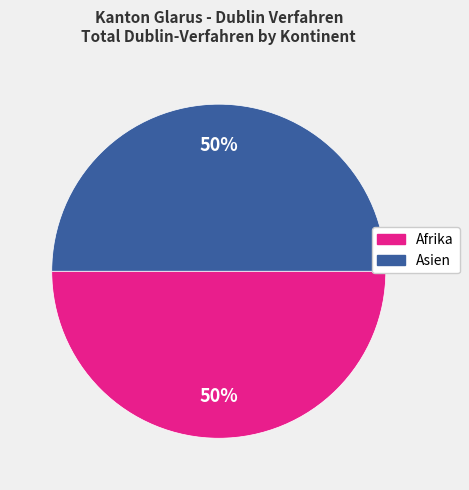

To the nearest percent, what is the average slice percentage?

50%